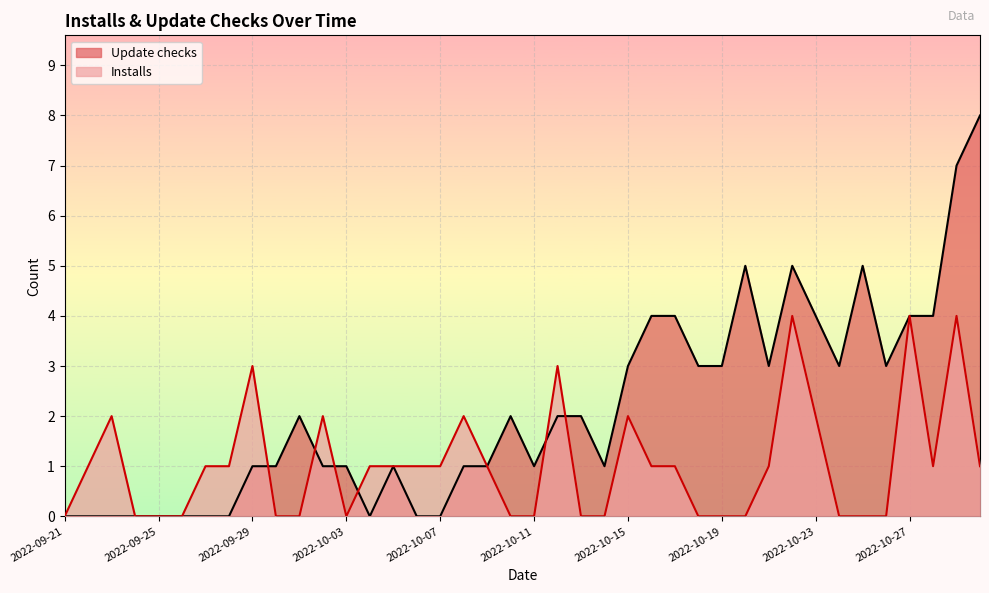

Which series has the largest total across all categories?

Update checks